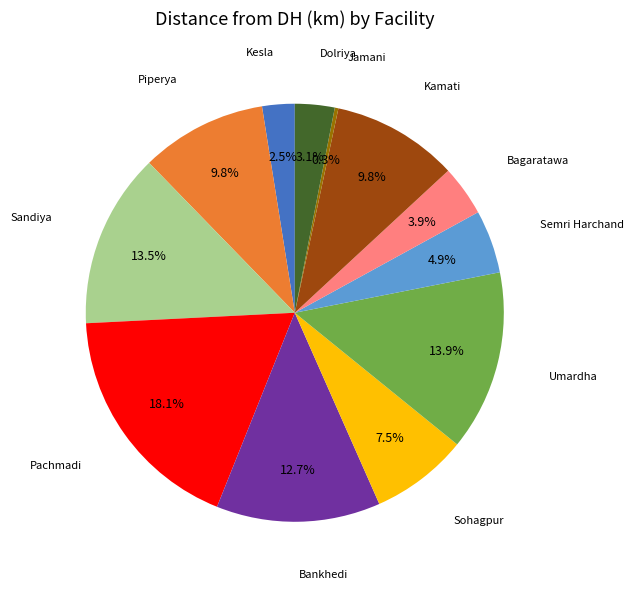

Is there a majority slice in this chart?

No